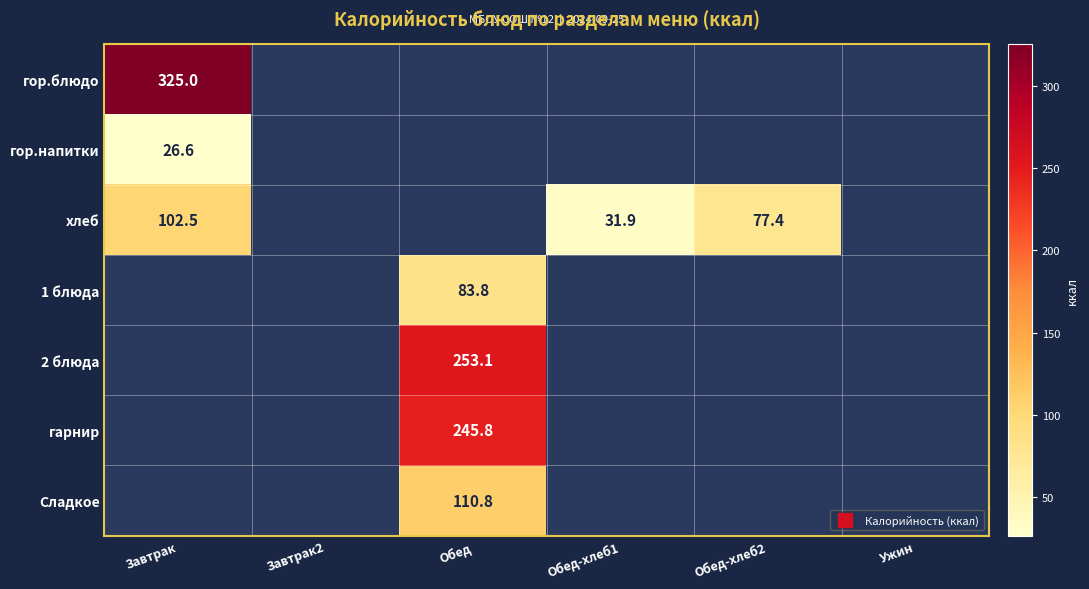

The value of гор.напитки at Завтрак is 26.6. True or false?

True